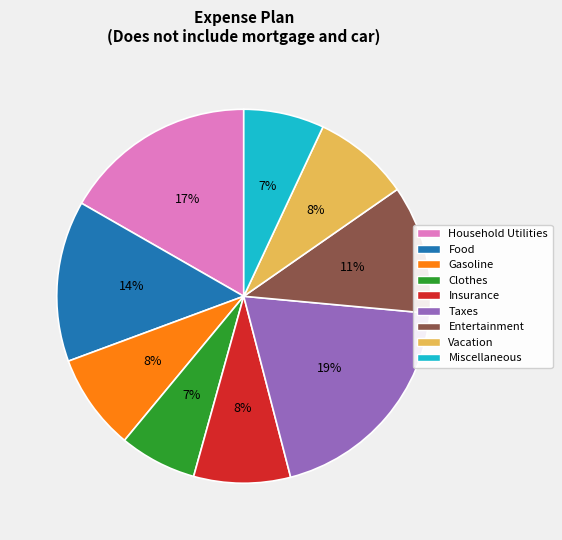

Count the number of slices in the pie.

9